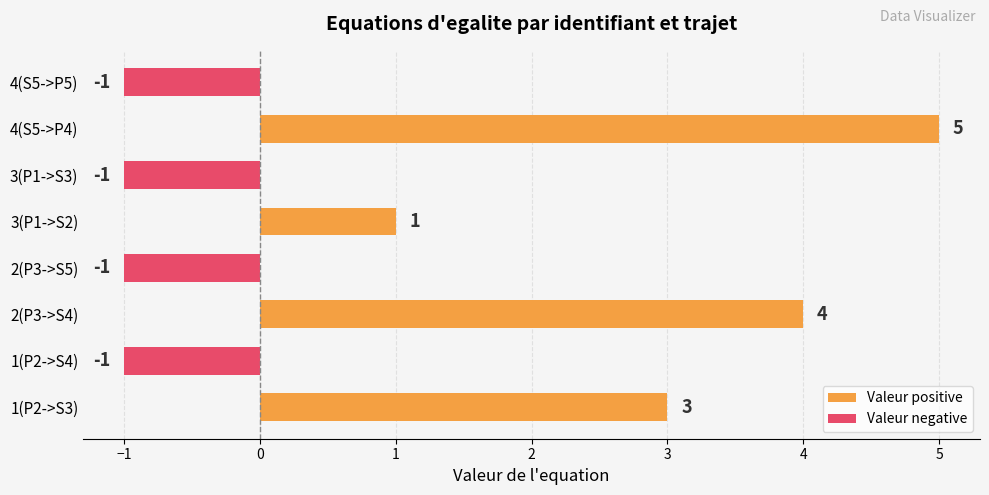

How many bars are there in total?

8